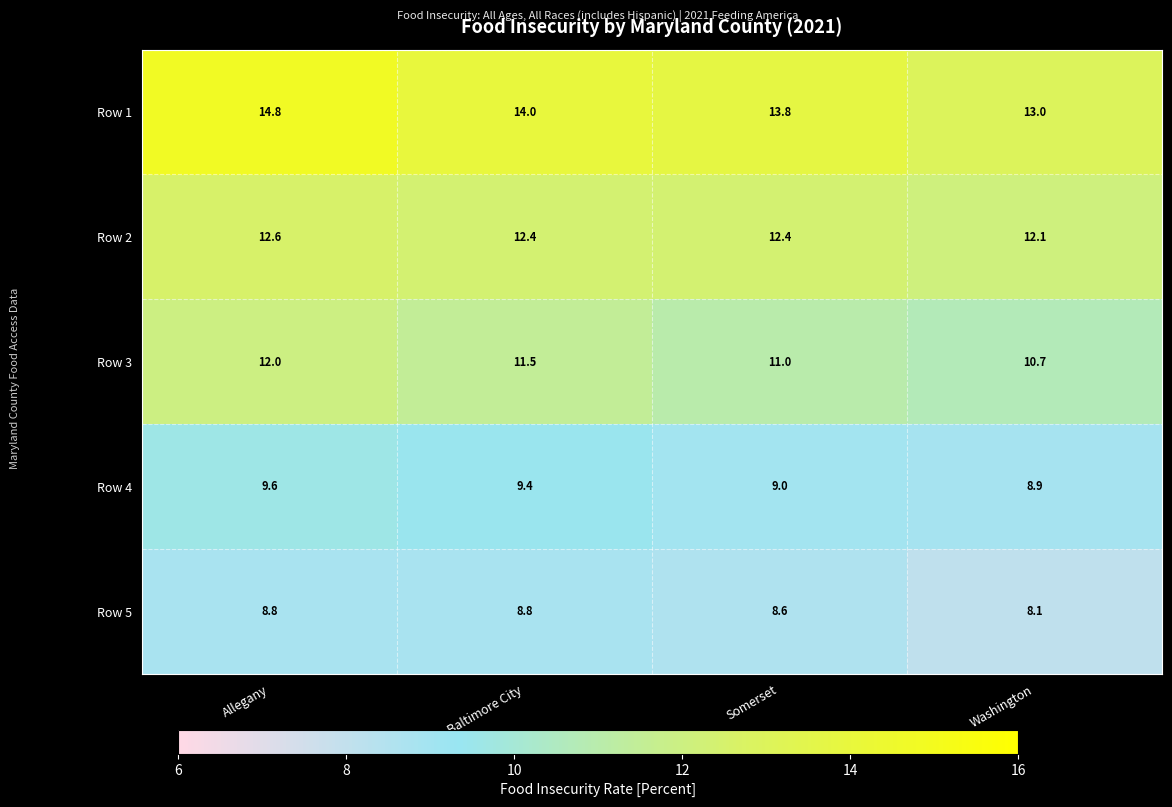

What is the difference between the second highest and minimum values in the Row 2 series?

0.3